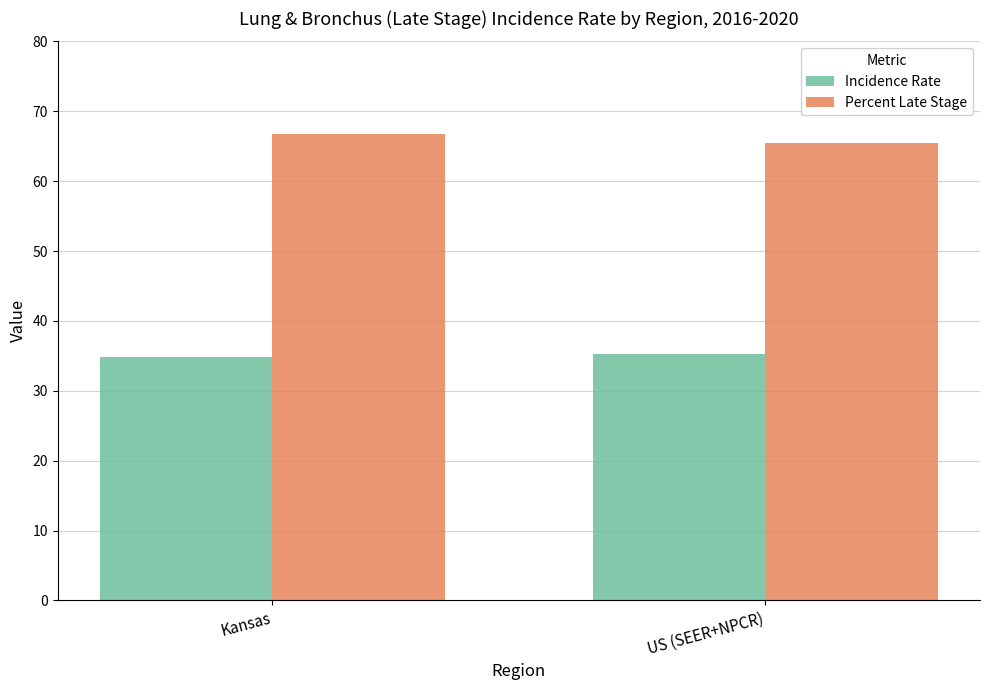

How many values in the Percent Late Stage series are below 66?

1